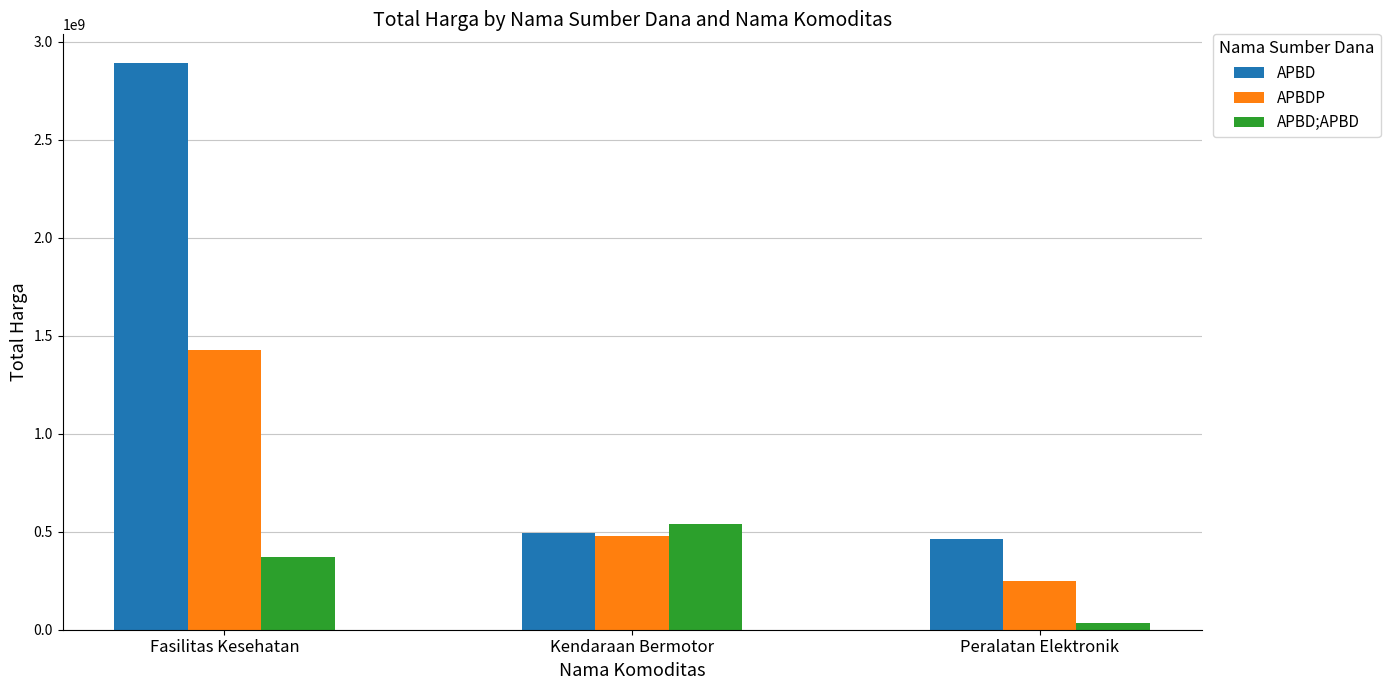

Which series changed the most between Kendaraan Bermotor and Peralatan Elektronik?

APBD;APBD